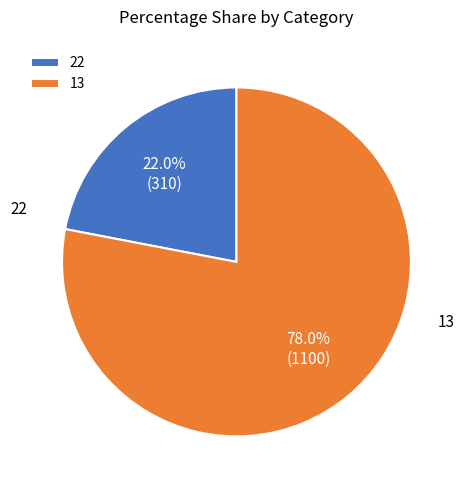

How many segments does this pie chart have?

2